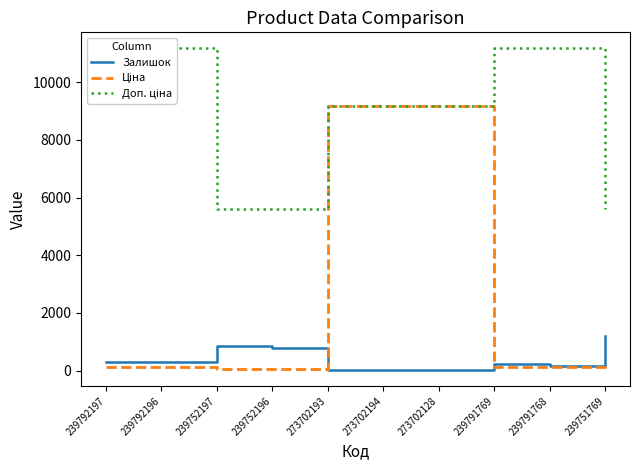

List the series in order of their overall mean, lowest first.

Залишок, Ціна, Доп. ціна